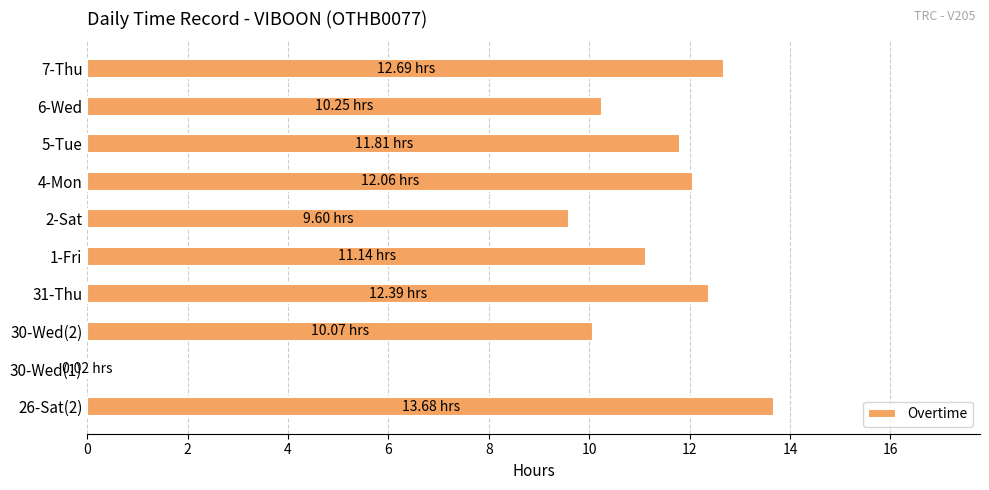

What is the change in value from 26-Sat(2) to 5-Tue?

-1.9